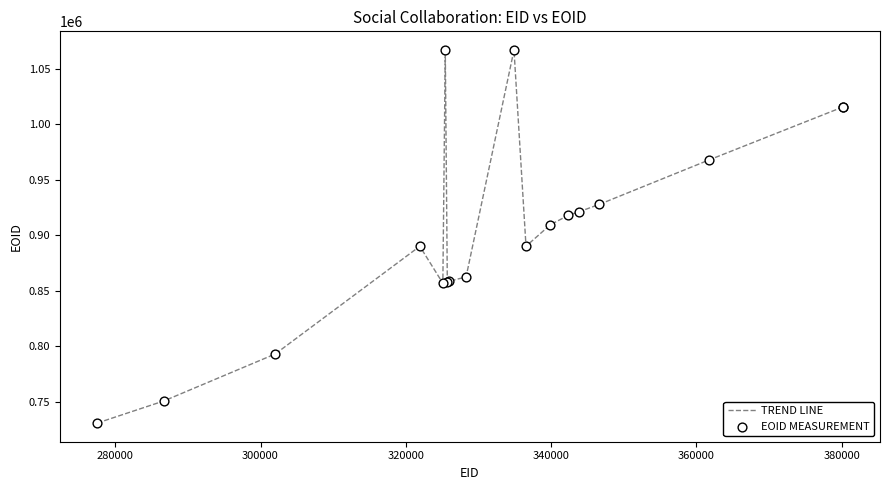

What is the minimum value shown in the chart?

731030